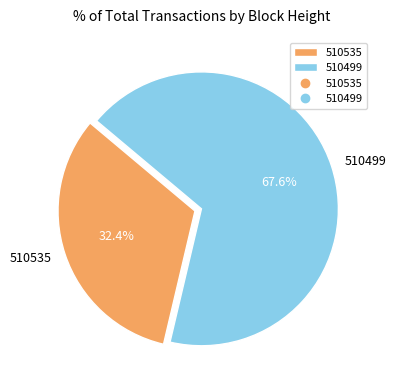

The 510499 slice represents 68% of the pie. True or false?

True